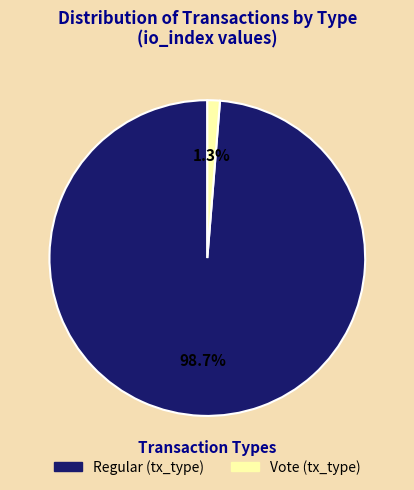

Is there any slice that represents more than half of the pie?

Yes